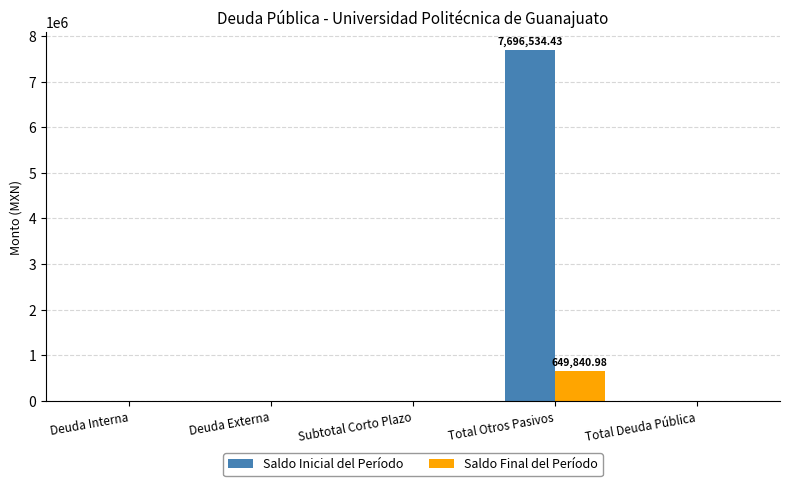

What is the average value of the Saldo Final del Período series?

129968.2